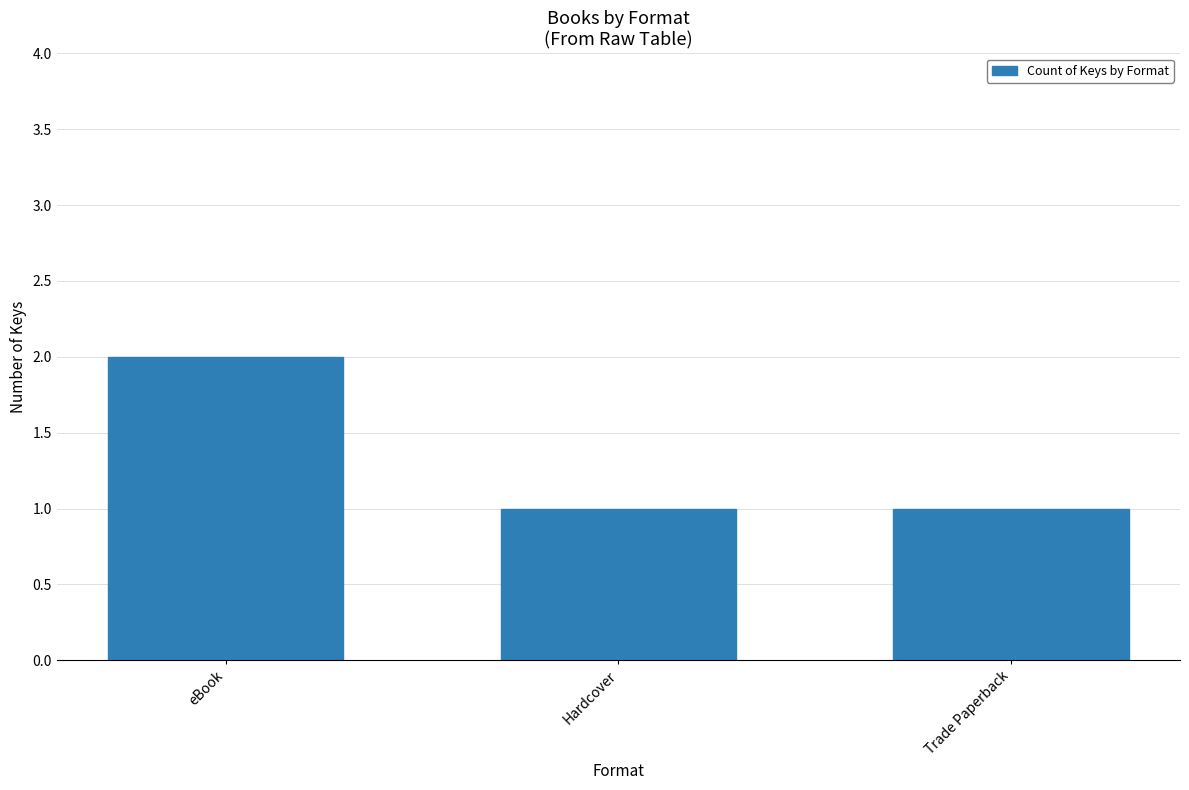

What is the minimum value shown in the chart?

1